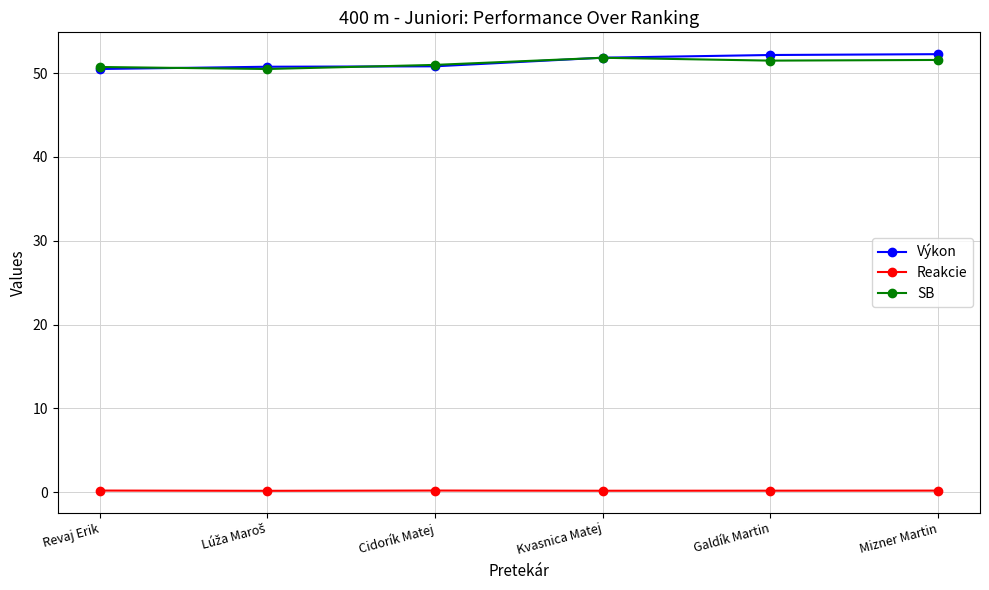

What is the label of the 3rd point from the right?

Kvasnica Matej